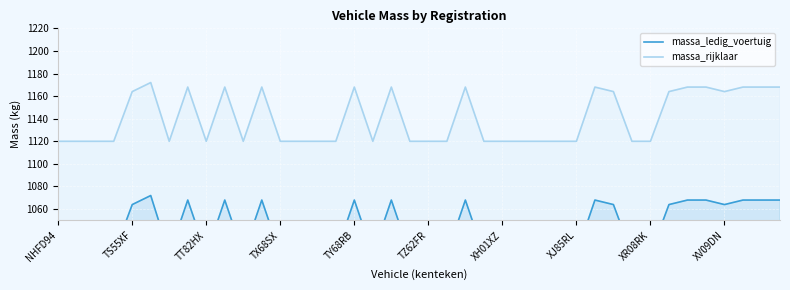

What is the maximum value for massa_rijklaar?

1172